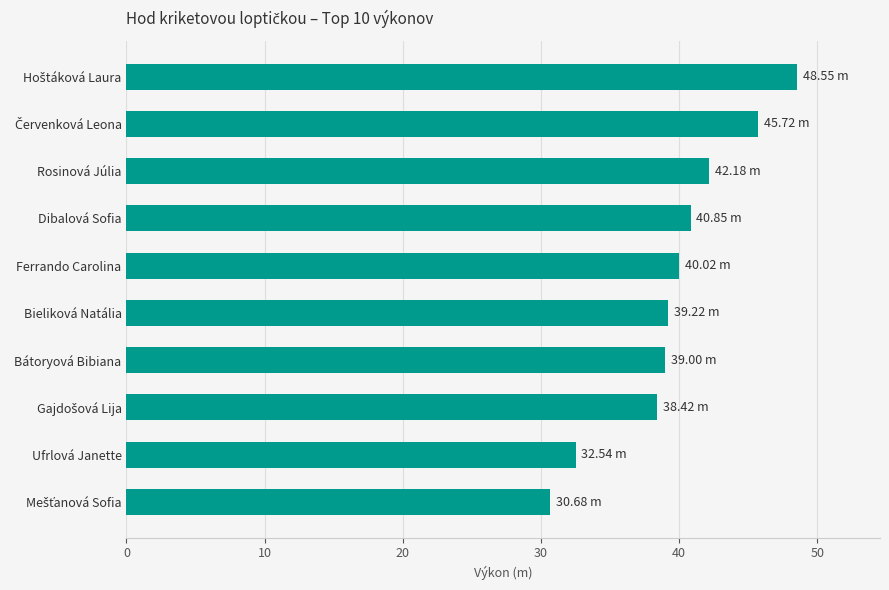

What is the average value?

39.7